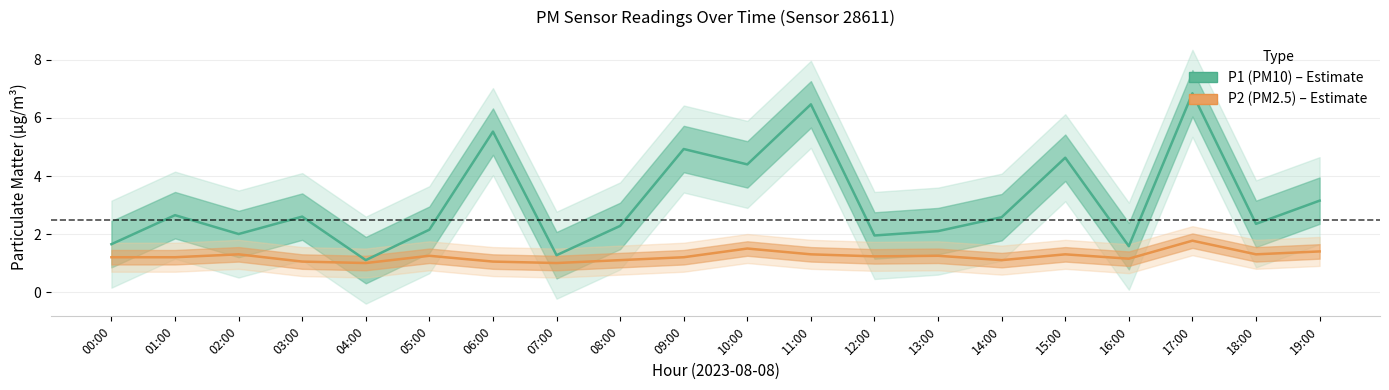

Where is P1 (PM10) nearest to the value 3?

19:00